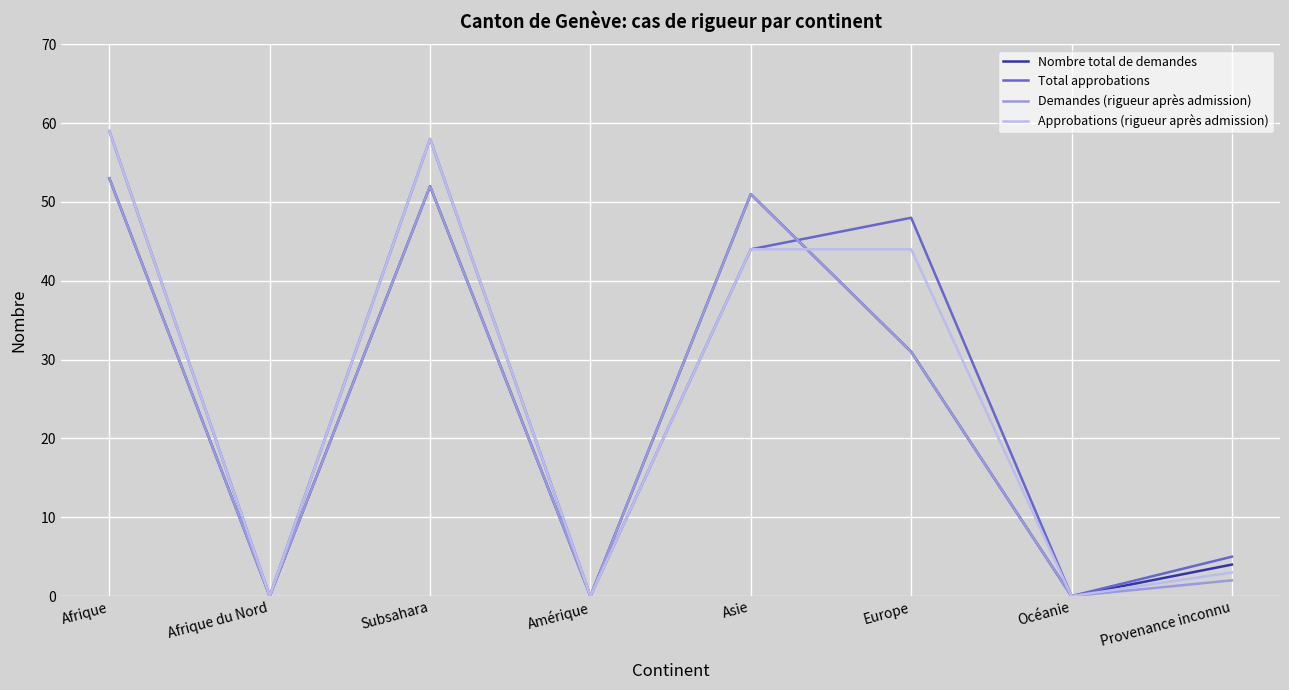

What is the difference between the highest and lowest values at Subsahara?

6